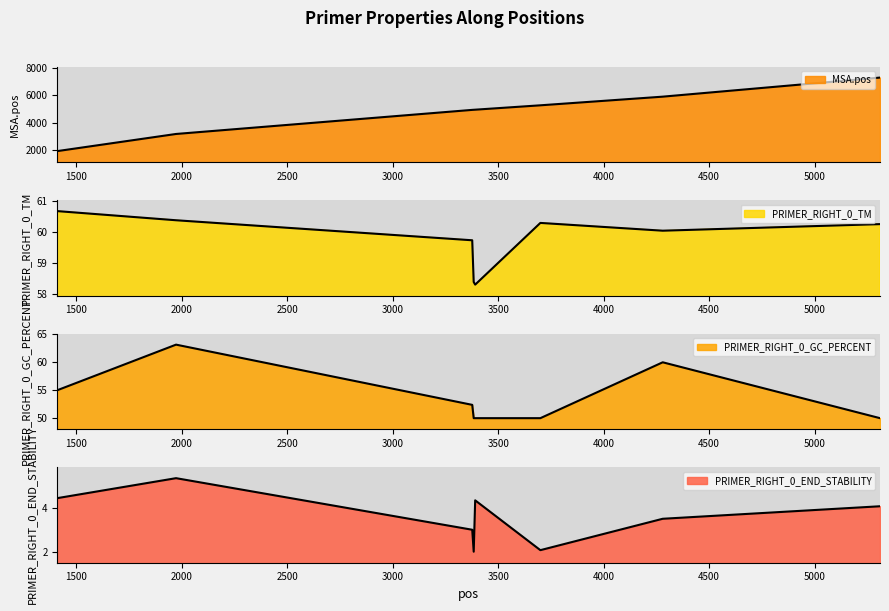

How many values in the PRIMER_RIGHT_0_END_STABILITY series are below 4?

4